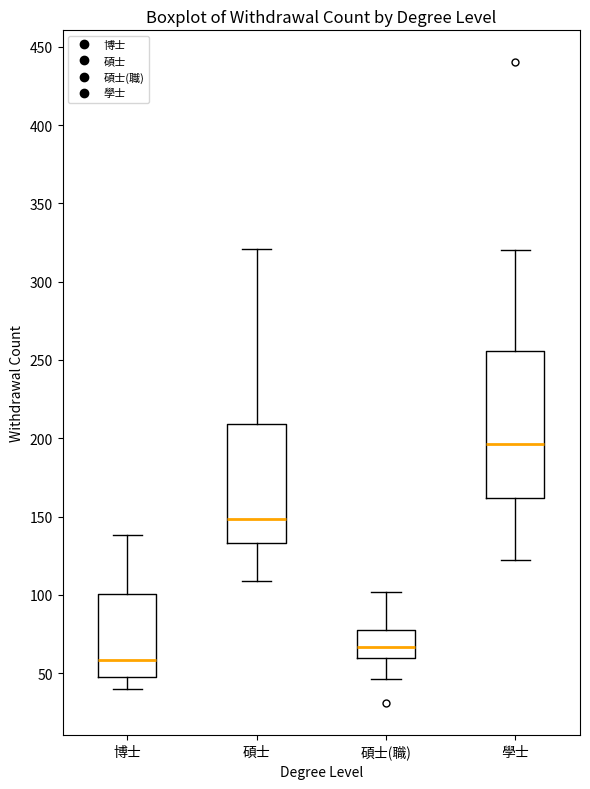

Which box is the tallest, from its lower edge to its upper edge?

學士